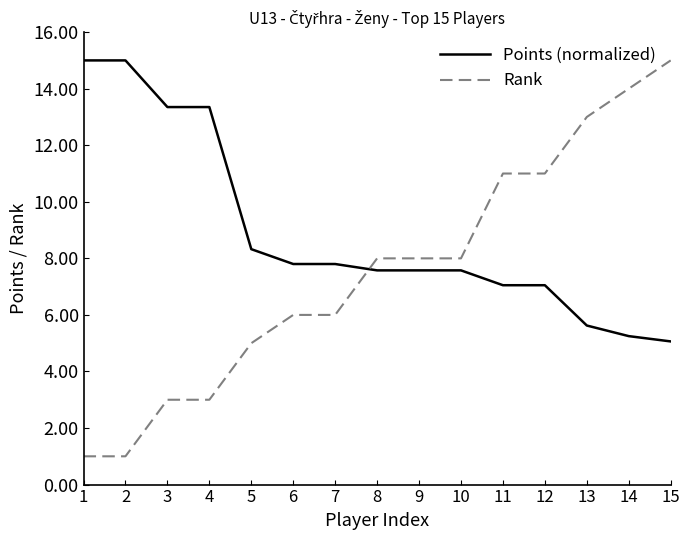

At how many categories does at least one series exceed 6?

15